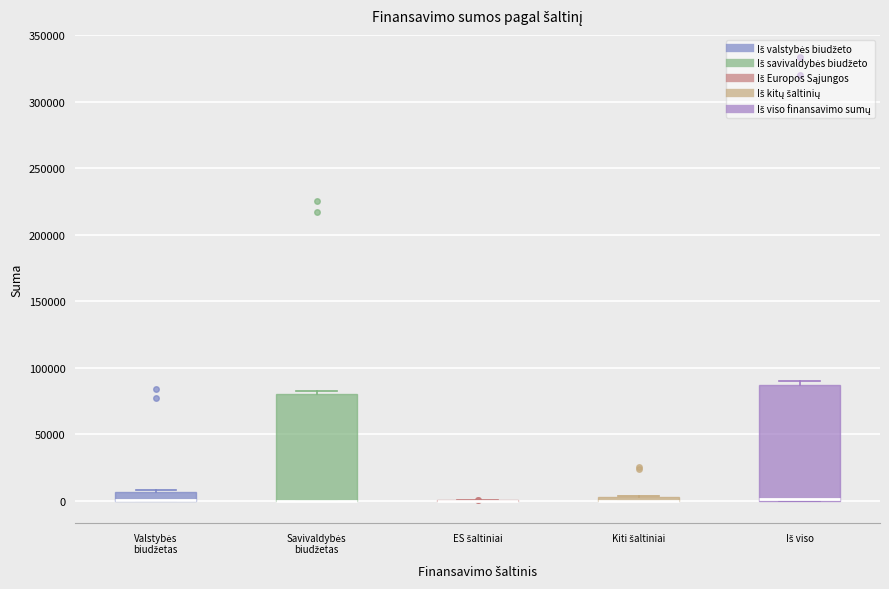

Which box is the tallest, from its lower edge to its upper edge?

Iš viso